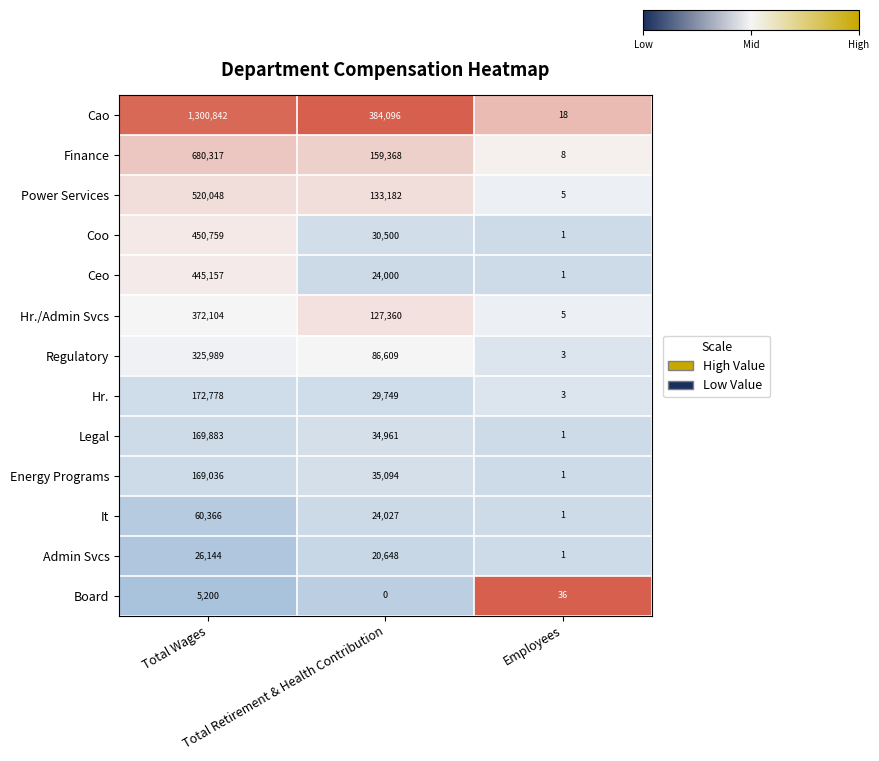

What is the smallest value displayed?

0